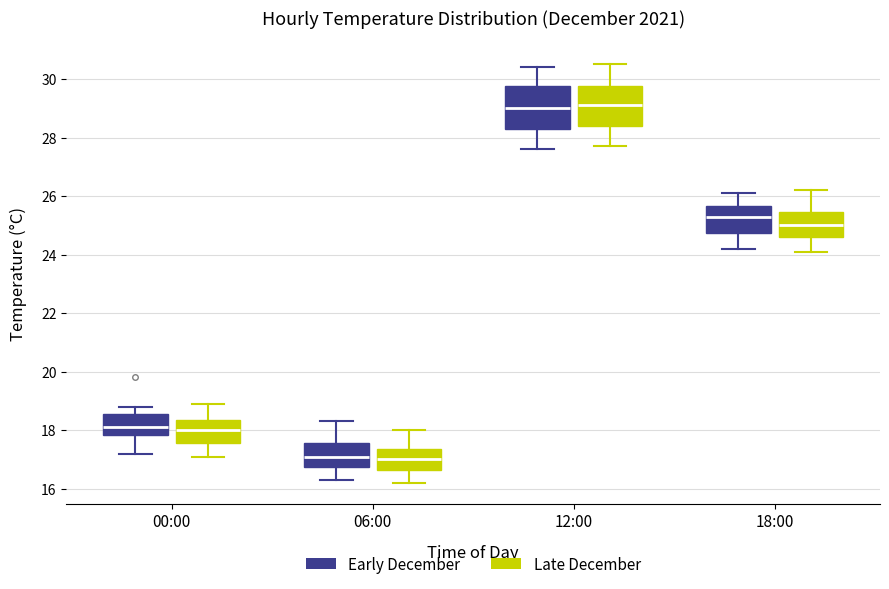

Where does the median line of the box for 00:00 (Late December) sit on the y-axis? The values are not printed on the chart, so give them approximately, as read against the axis.

18.0